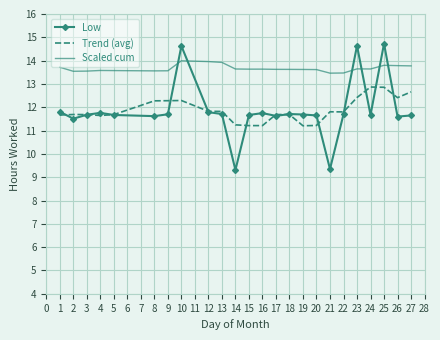

Rank the series by their maximum value, from highest to lowest.

Low, Scaled cum, Trend (avg)